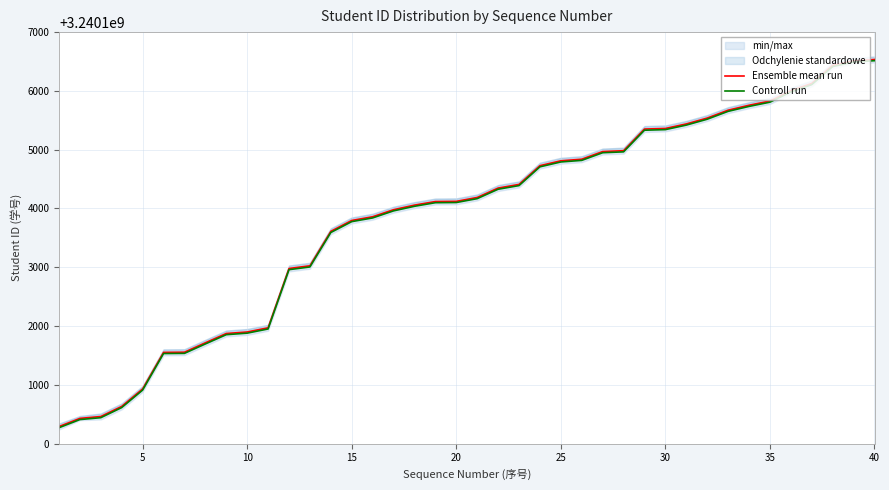

Reading left to right, extract all data points from this chart.

Ensemble mean run: 3240100290	3240100429	3240100461	3240100633	3240100930	3240101552	3240101555	3240101715	3240101873	3240101899	3240101970	3240102979	3240103025	3240103611	3240103796	3240103859	3240103979	3240104057	3240104118	3240104121	3240104187	3240104347	3240104409	3240104728	3240104811	3240104838	3240104968	3240104983	3240105351	3240105361	3240105438	3240105538	3240105672	3240105756	3240105828	3240106002	3240106127	3240106433	3240106511	3240106534
Controll run: 3240100270	3240100409	3240100441	3240100613	3240100910	3240101532	3240101535	3240101695	3240101853	3240101879	3240101950	3240102959	3240103005	3240103591	3240103776	3240103839	3240103959	3240104037	3240104098	3240104101	3240104167	3240104327	3240104389	3240104708	3240104791	3240104818	3240104948	3240104963	3240105331	3240105341	3240105418	3240105518	3240105652	3240105736	3240105808	3240105982	3240106107	3240106413	3240106491	3240106514